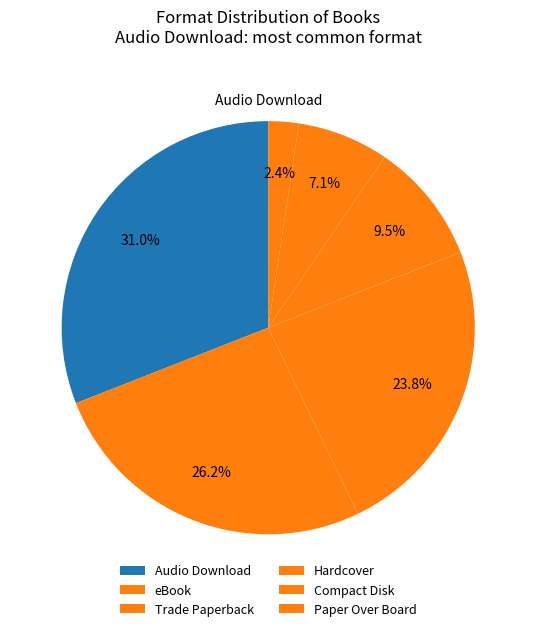

How many segments does this pie chart have?

6